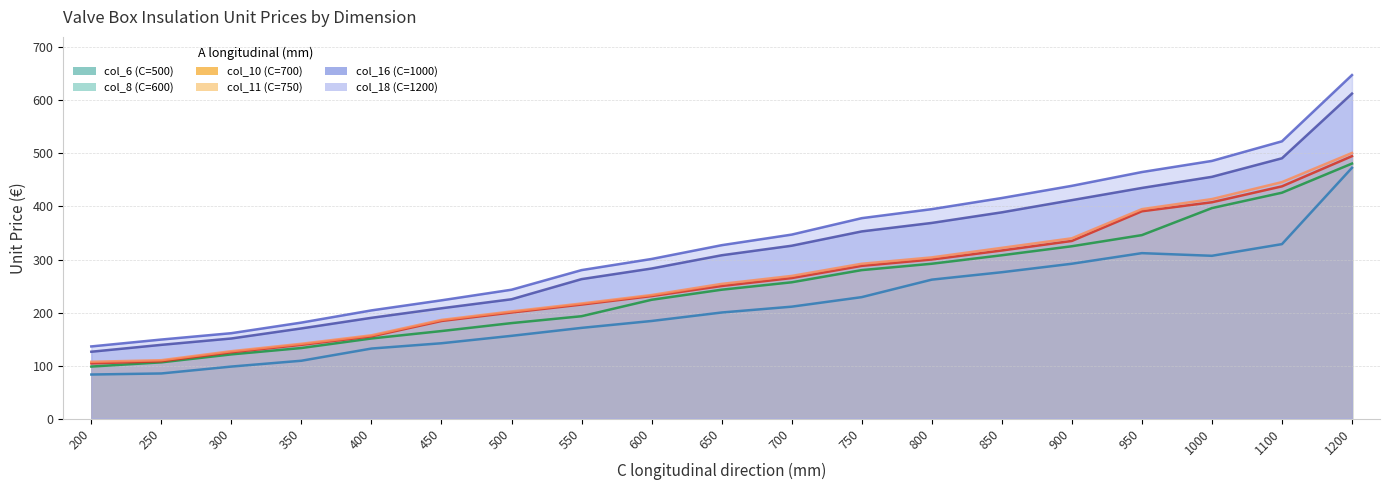

How many lines are shown in the chart?

6